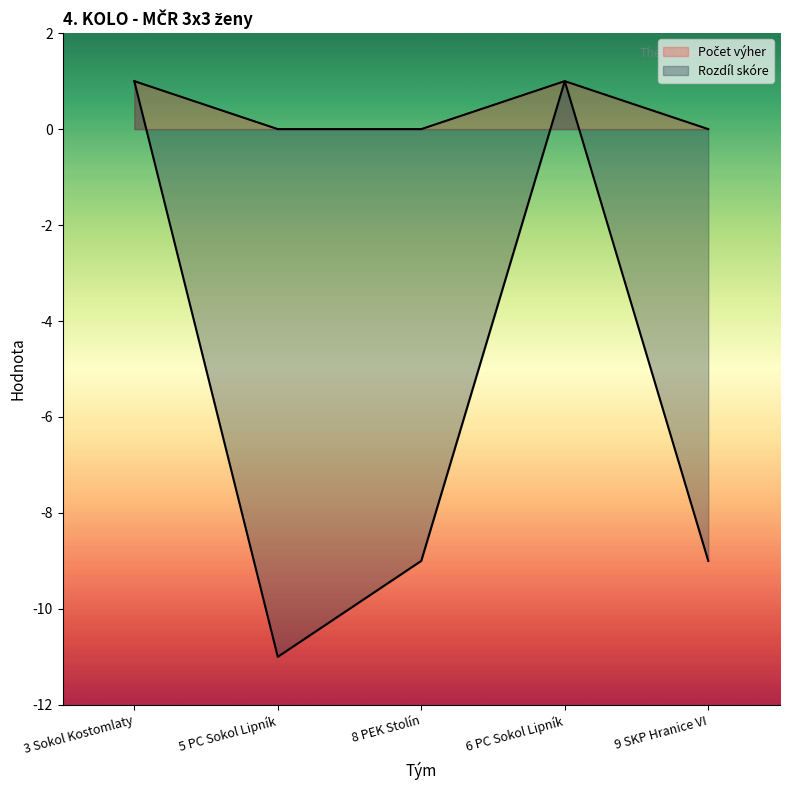

Which has a higher value, 8 PEK Stolín or 6 PC Sokol Lipník?

6 PC Sokol Lipník